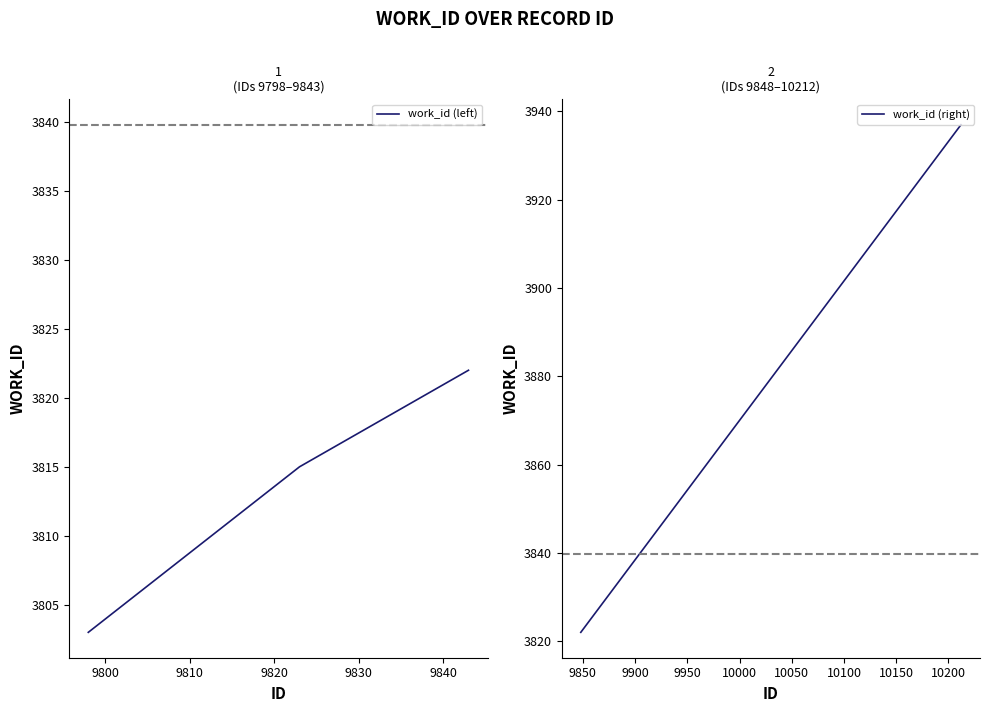

What is the difference between the second highest and second lowest values?

0